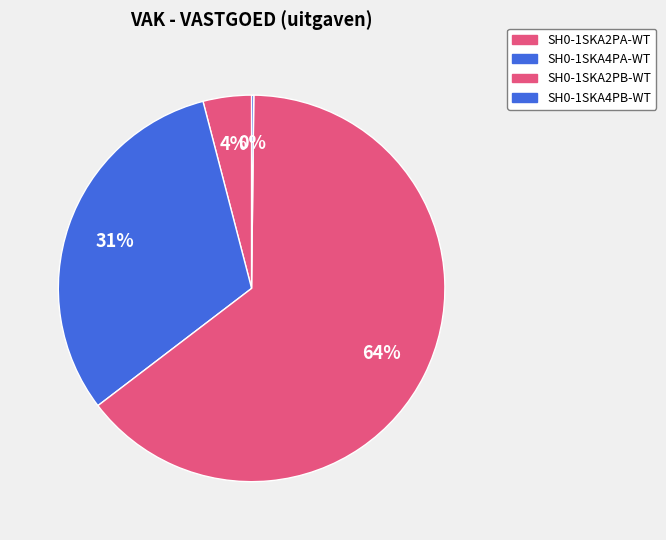

Is SH0-1SKA2PB-WT the majority of the pie?

Yes